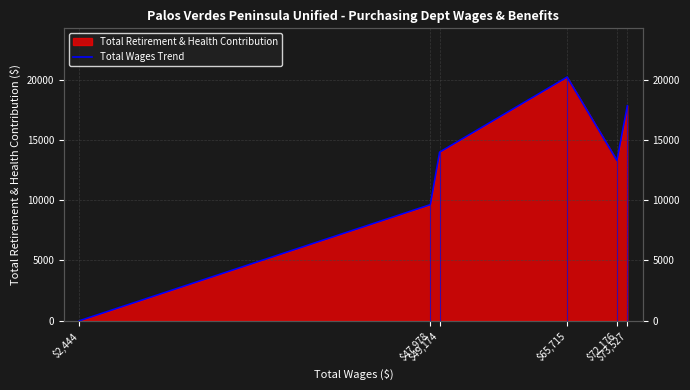

What is the average value?

12488